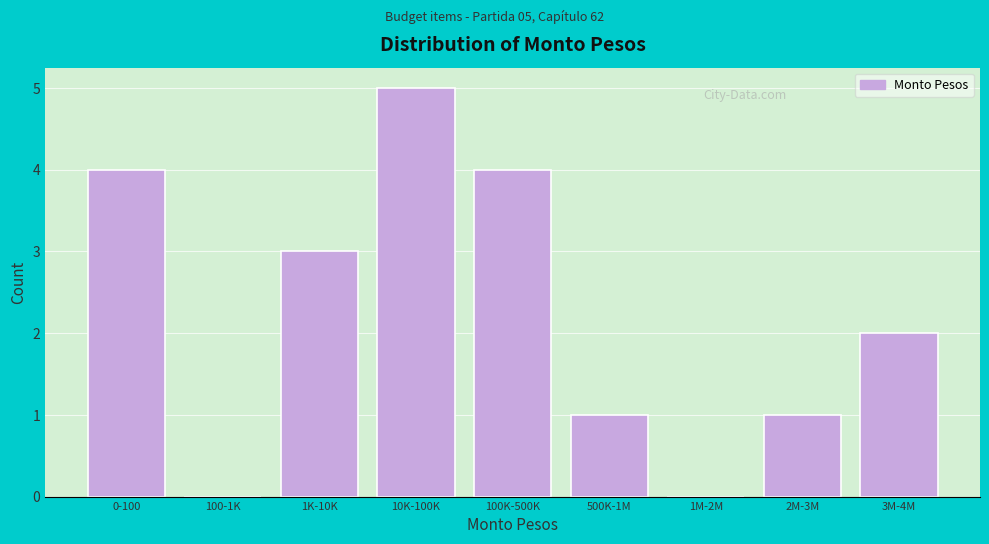

Reading left to right, list all the values displayed in this chart.

0-100=4	100-1K=0	1K-10K=3	10K-100K=5	100K-500K=4	500K-1M=1	1M-2M=0	2M-3M=1	3M-4M=2